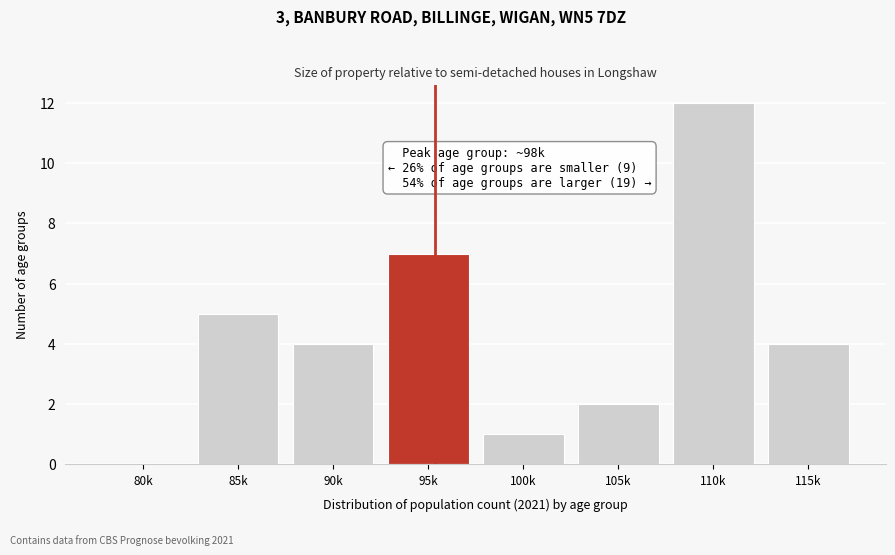

Reading left to right, extract all data points from this chart.

80k=0	85k=5	90k=4	95k=7	100k=1	105k=2	110k=12	115k=4